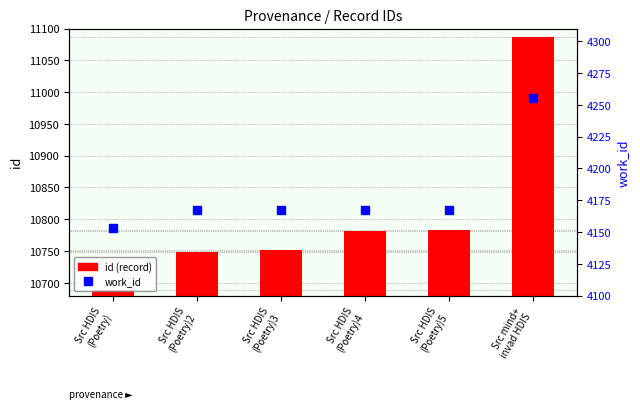

What is the label of the 3rd bar from the left?

Src HDIS
(Poetry)3